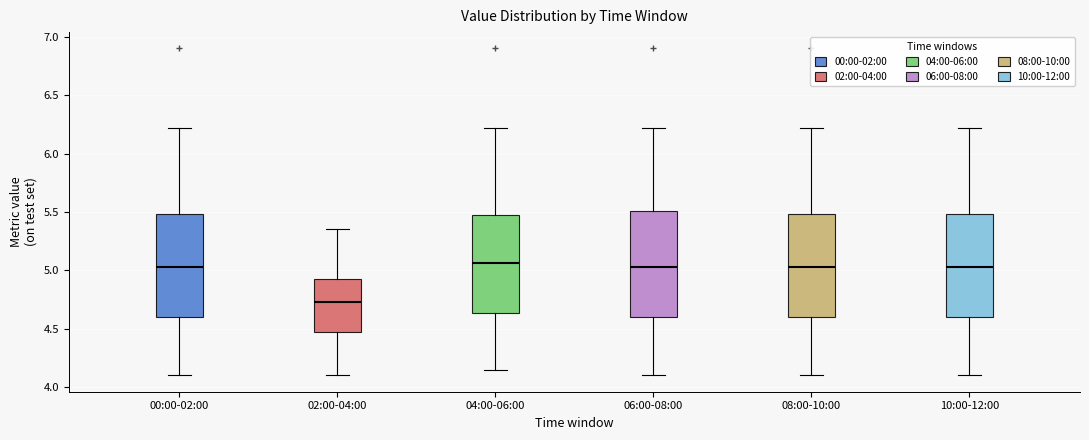

Reading left to right, transcribe this box plot: for each box, give where its median line is, the range the box spans, and where its two whiskers end, as read against the y-axis. The values are not printed on the chart, so give them approximately, as read against the axis.

00:00-02:00: median 5.05, box 4.60 to 5.50, whiskers 4.10 to 6.20
02:00-04:00: median 4.75, box 4.50 to 4.95, whiskers 4.10 to 5.35
04:00-06:00: median 5.05, box 4.65 to 5.50, whiskers 4.15 to 6.20
06:00-08:00: median 5.05, box 4.60 to 5.50, whiskers 4.10 to 6.20
08:00-10:00: median 5.05, box 4.60 to 5.50, whiskers 4.10 to 6.20
10:00-12:00: median 5.05, box 4.60 to 5.50, whiskers 4.10 to 6.20